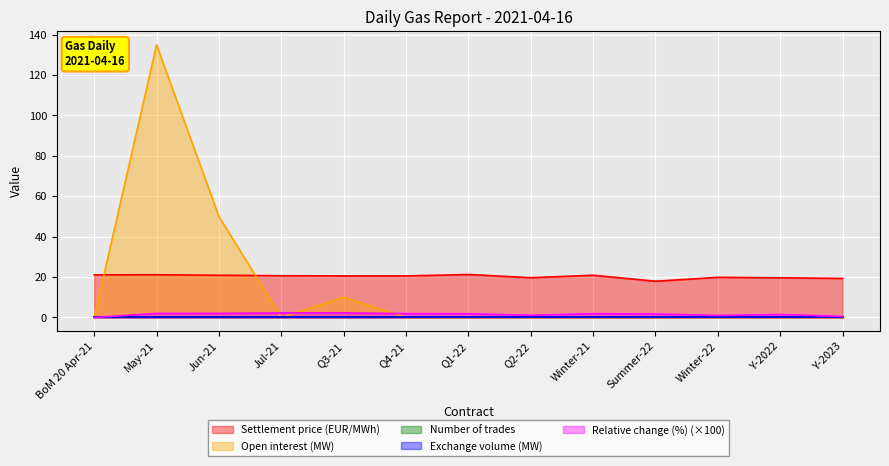

Between May-21 and Jul-21, which is larger?

May-21